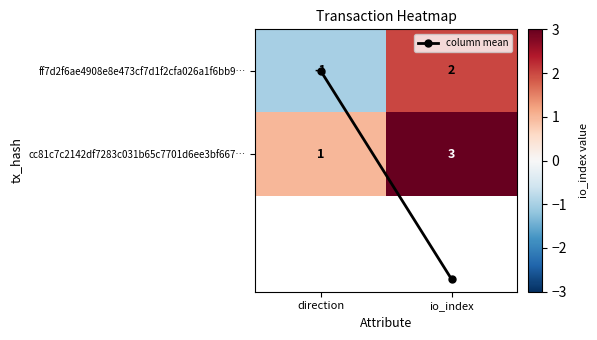

Which series changed the most between direction and io_index?

ff7d2f6ae4908e8e473cf7d1f2cfa026a1f6bb9…